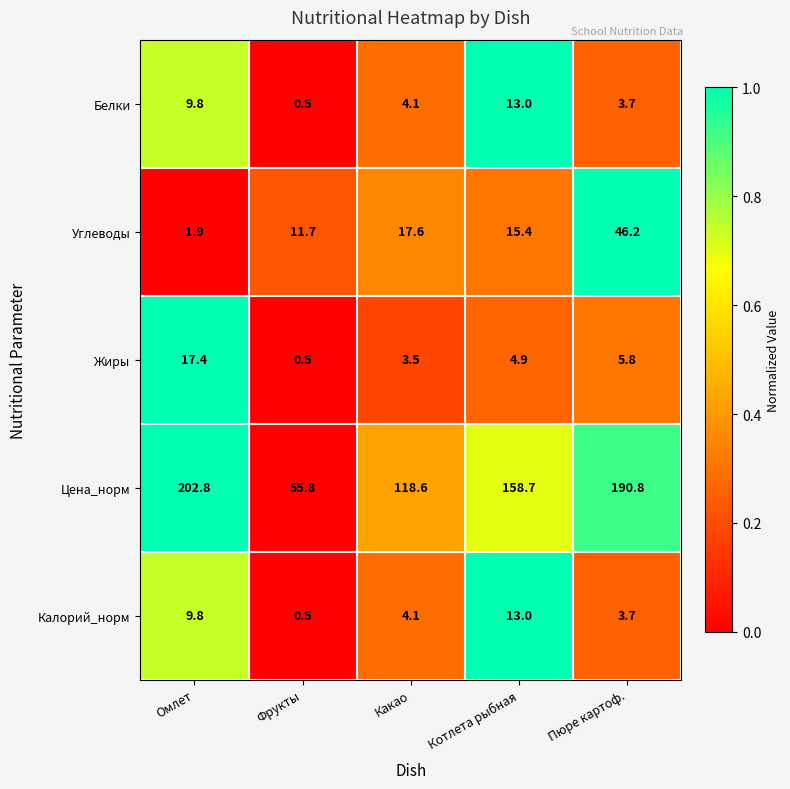

What is the difference between the maximum and minimum values in the Калорий_норм series?

12.5